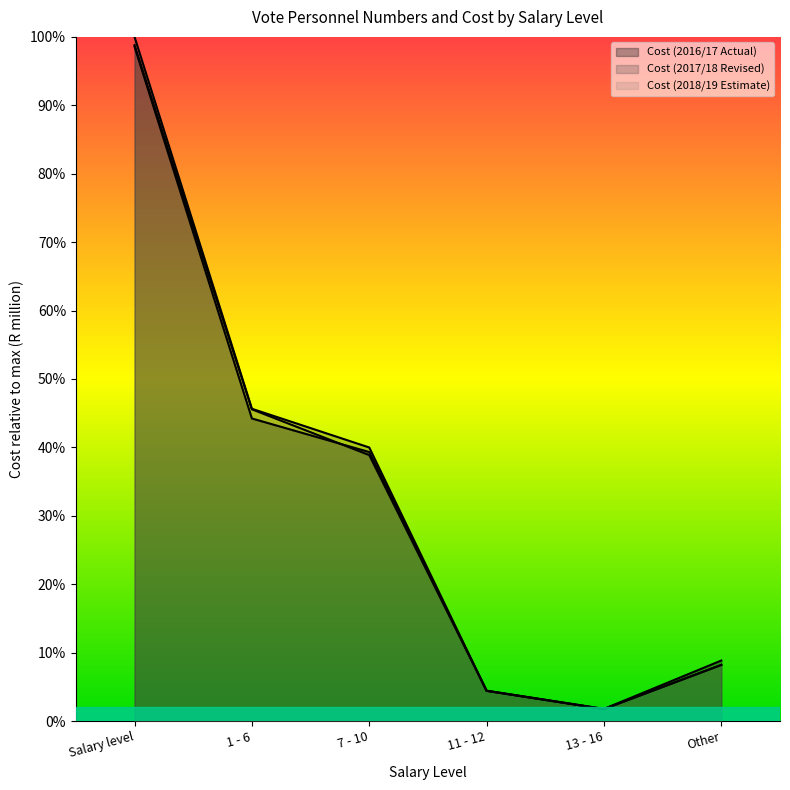

Which series has the largest total across all categories?

Cost (2017/18 Revised)